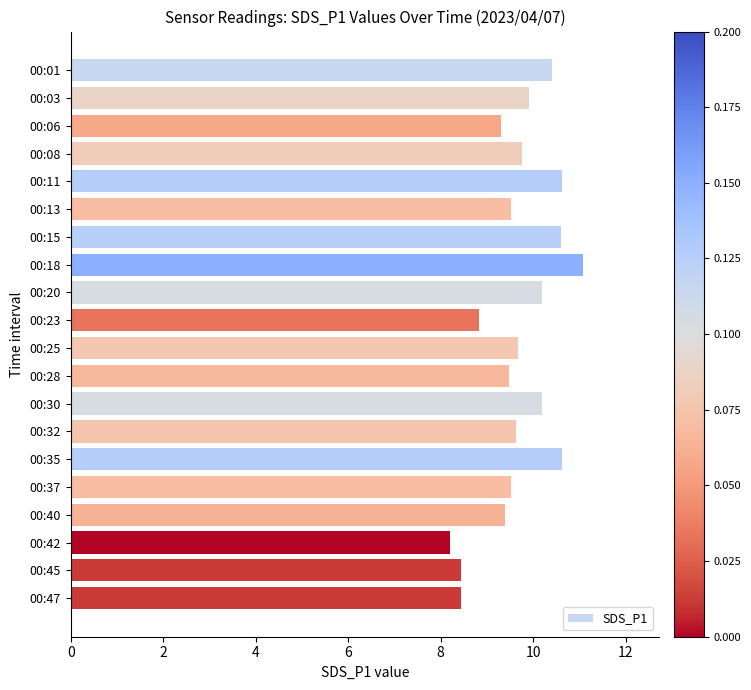

What is the value of the 8th bar from the top?

11.1